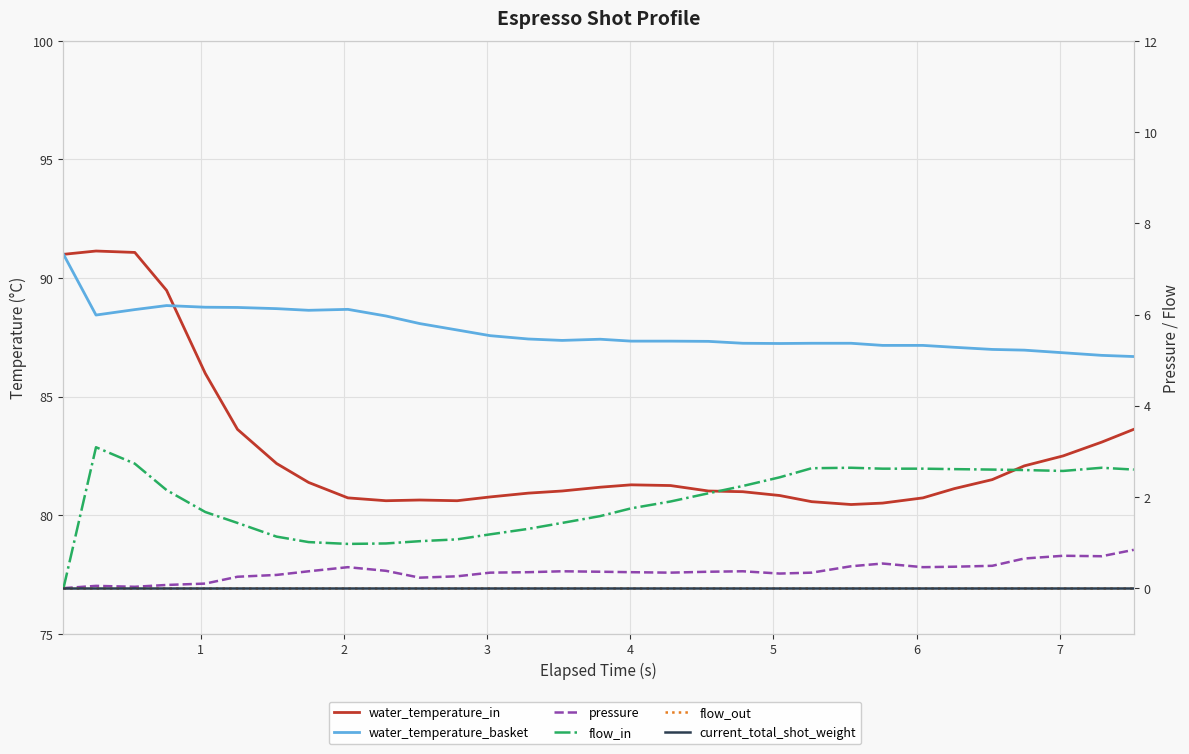

Is this an area chart (filled region under the line)?

No